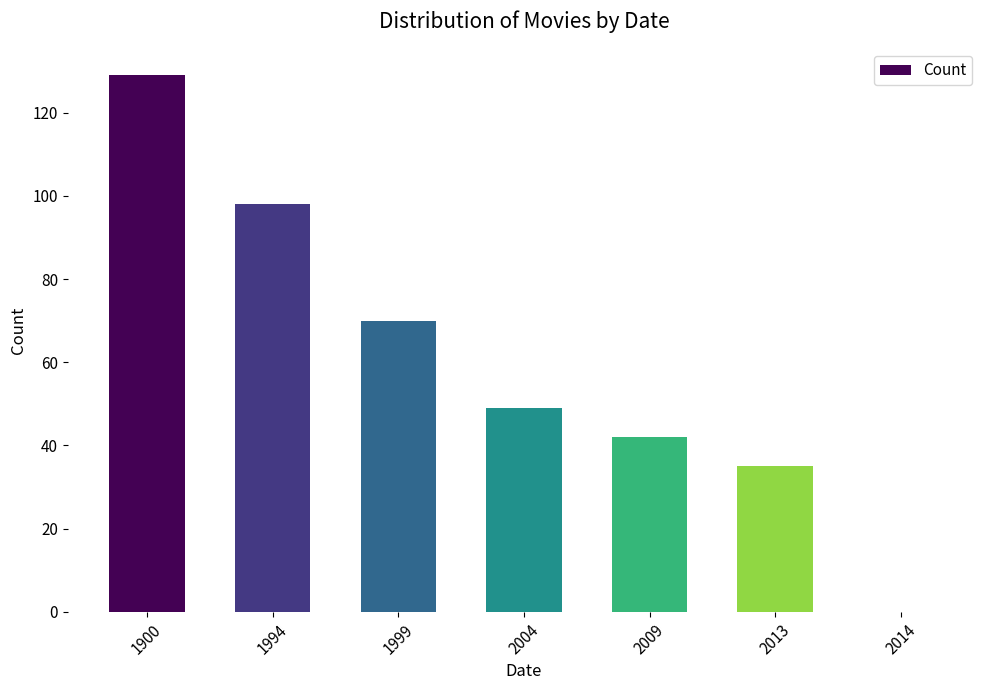

Reading left to right, what are all the values shown in this chart?

129	98	70	49	42	35	0